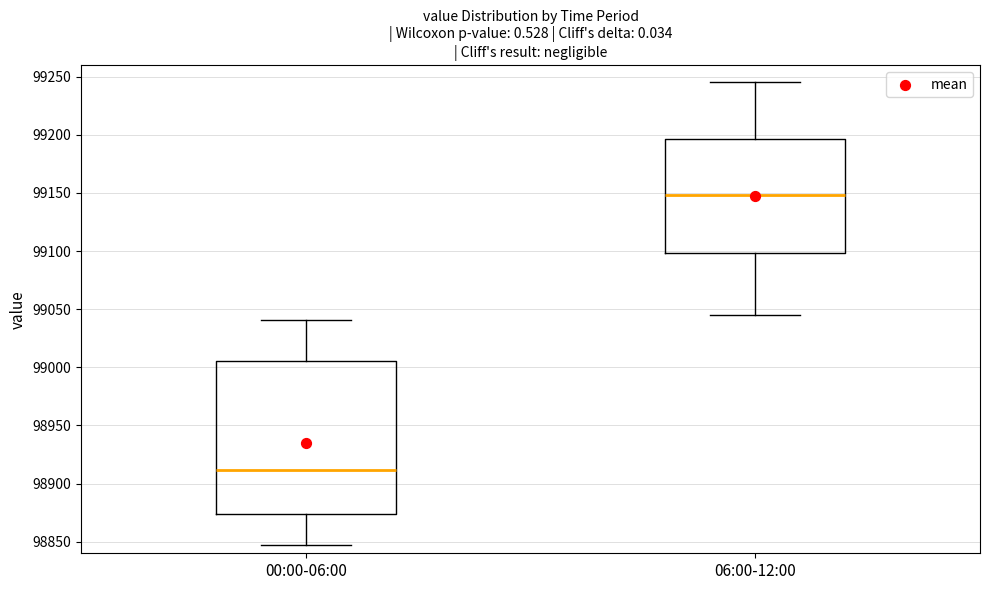

Comparing the boxes themselves (not the whiskers), which one is the tallest?

00:00-06:00